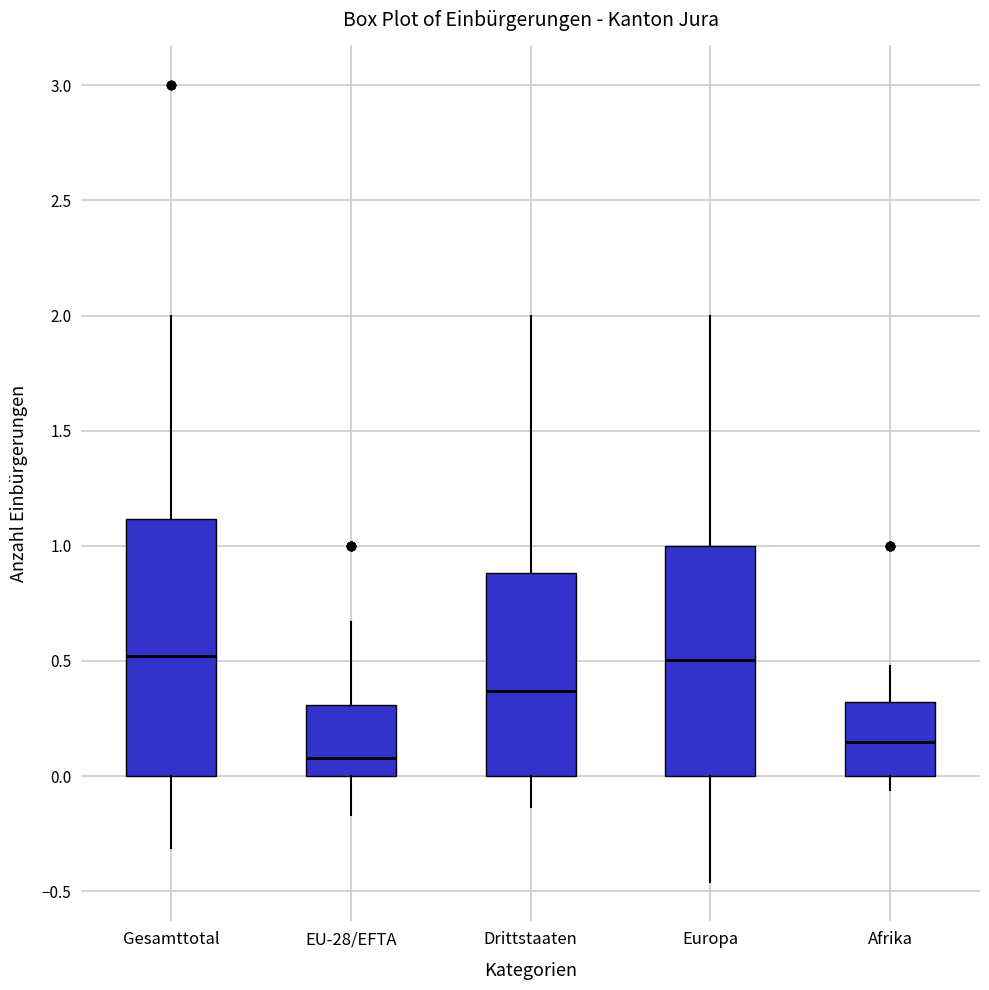

Where does the lower whisker of the box for Afrika end on the y-axis? The values are not printed on the chart, so give them approximately, as read against the axis.

-0.05